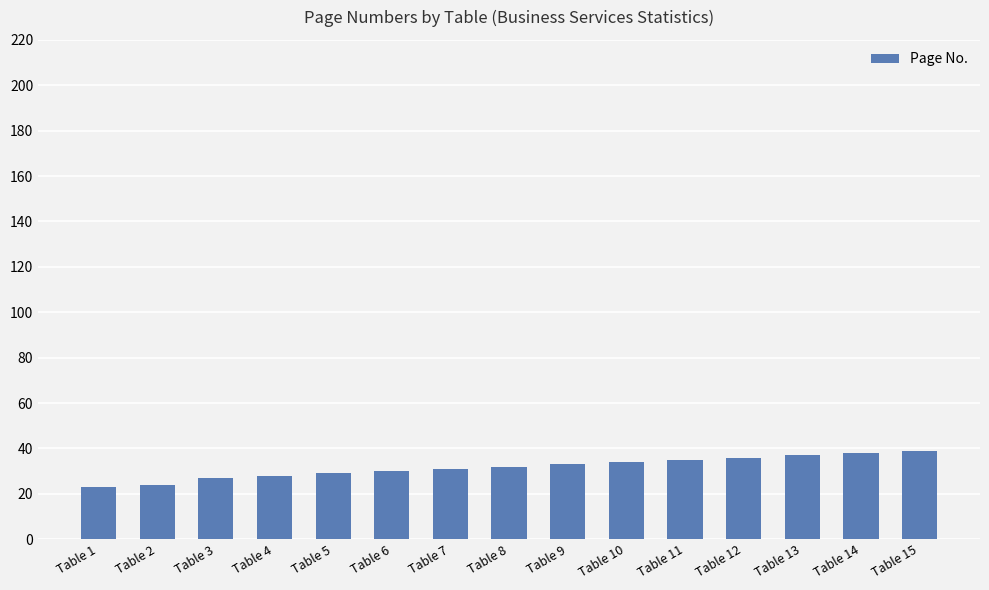

What is the value of the 2nd bar from the left?

24